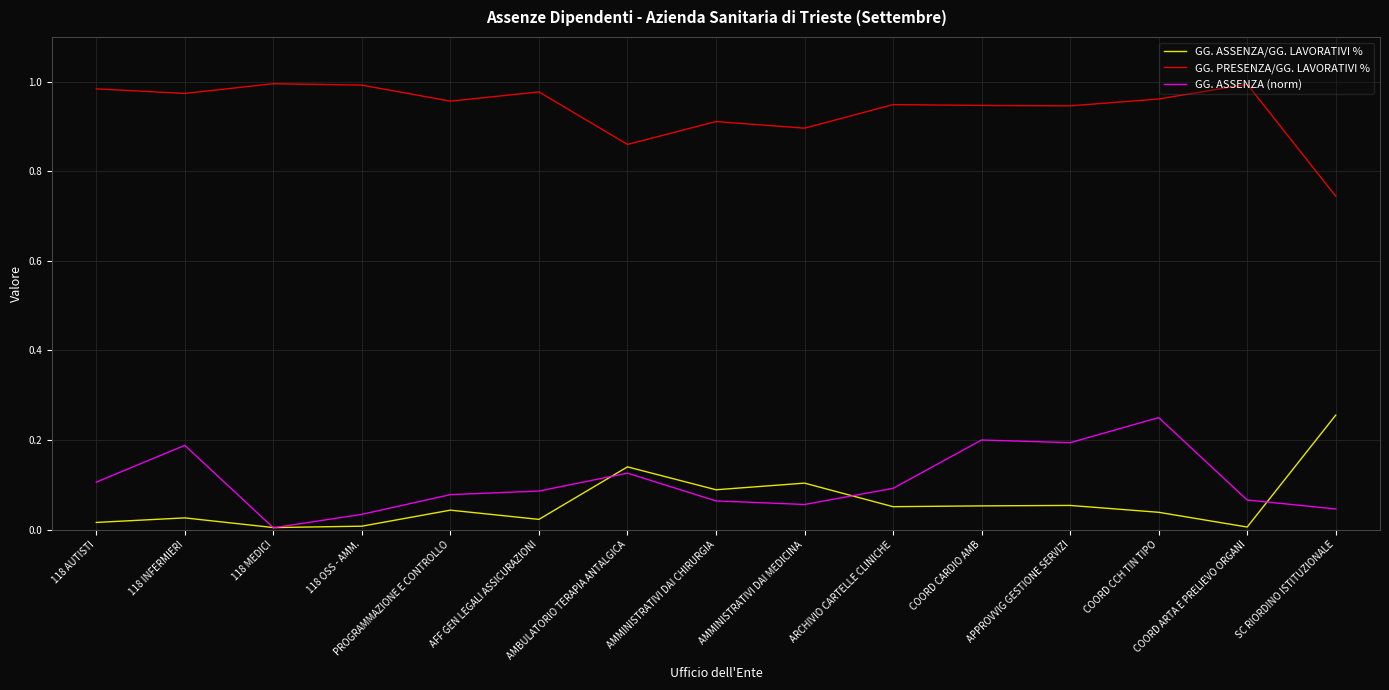

At how many categories does at least one series exceed 0?

15